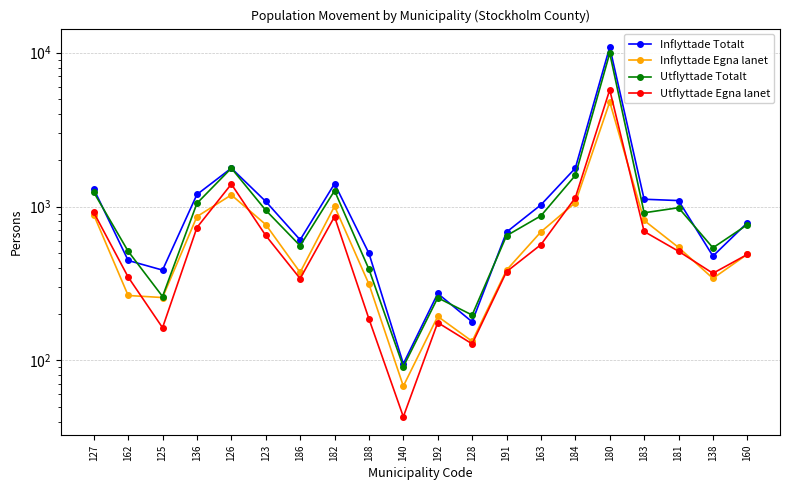

Between 181 and 138, which series saw the biggest shift?

Inflyttade Totalt